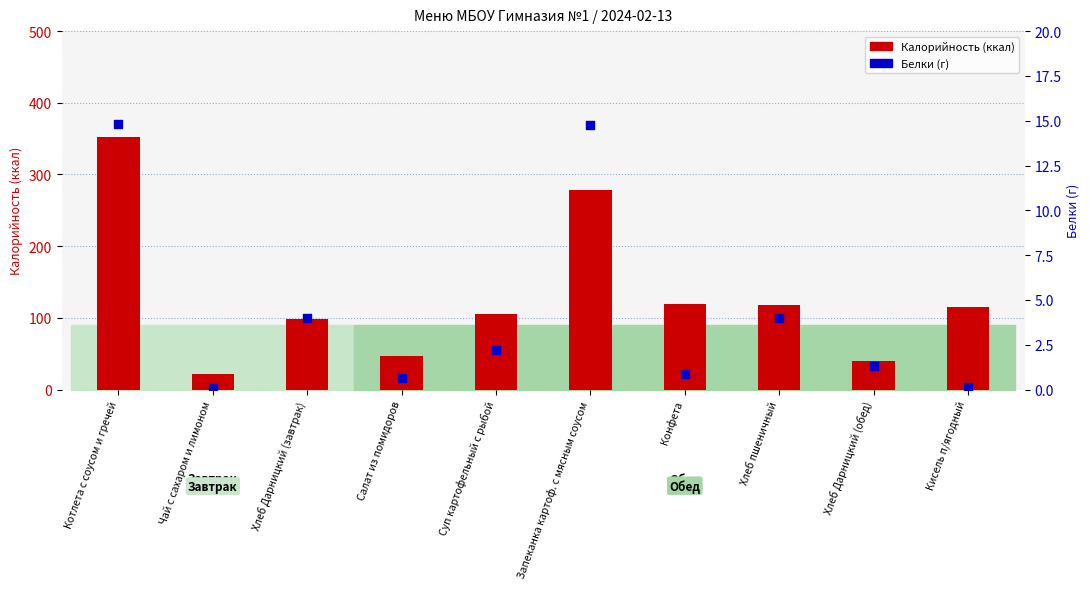

At which category is the sum across all series the highest?

Котлета с соусом и гречей